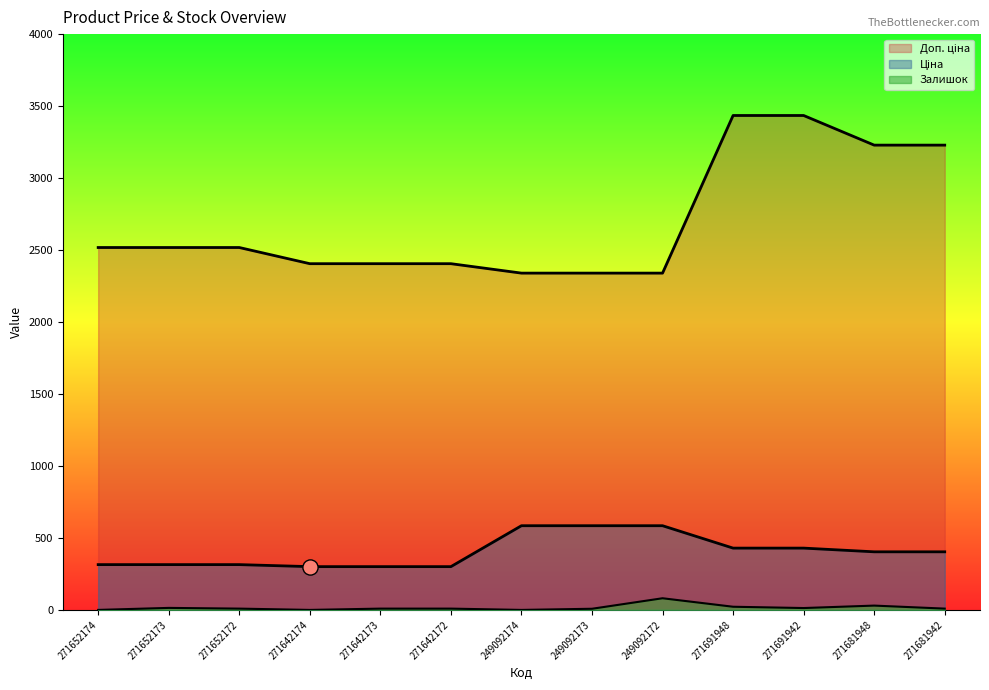

Which series contains the lowest Y value?

Залишок